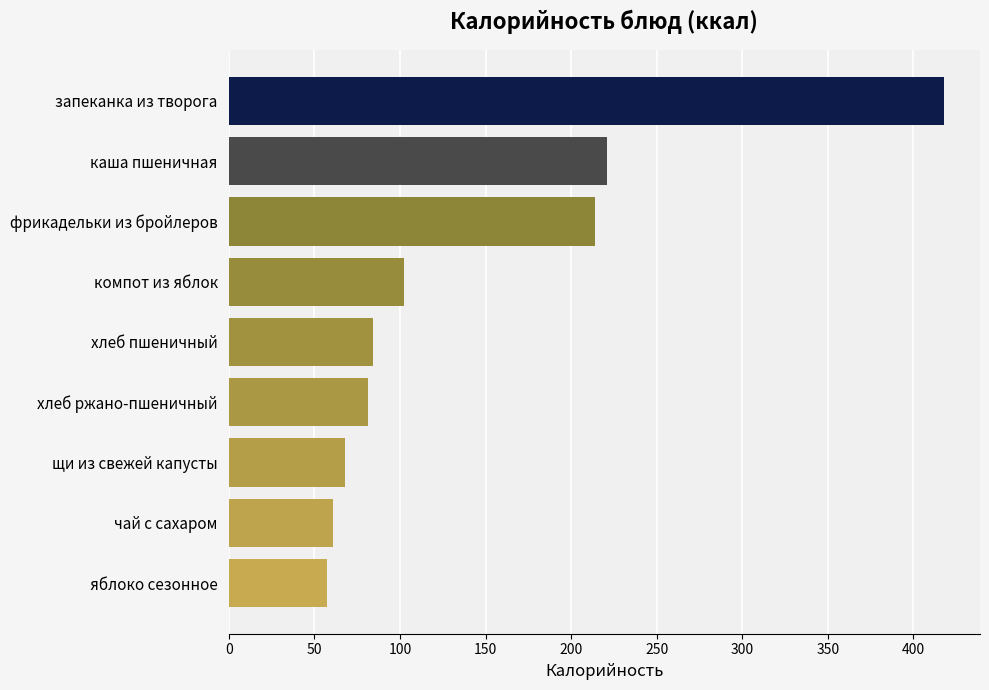

The value at запеканка из творога is 700.6. True or false?

False